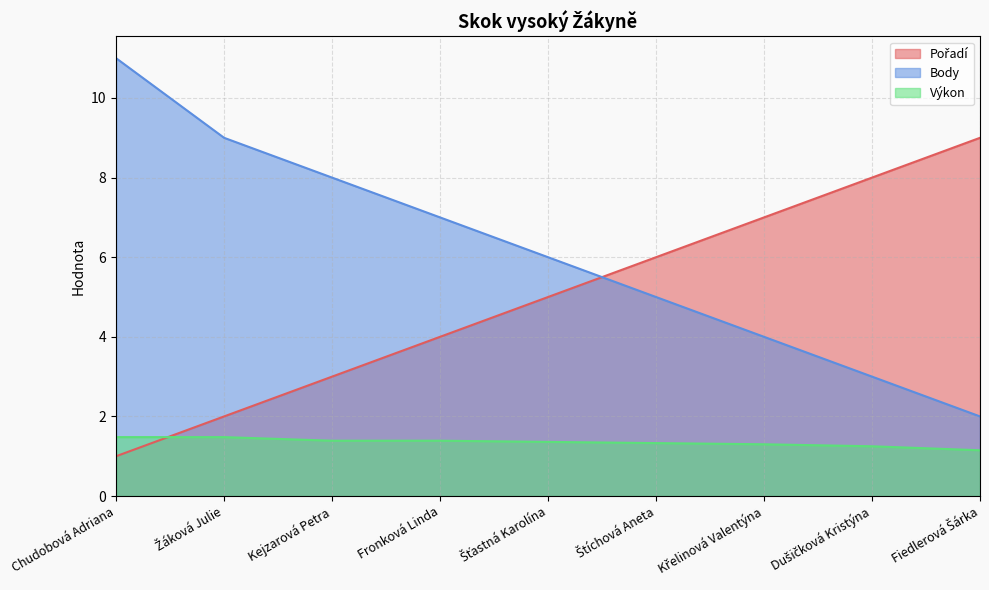

At which label is Body closest to 6?

Šťastná Karolína